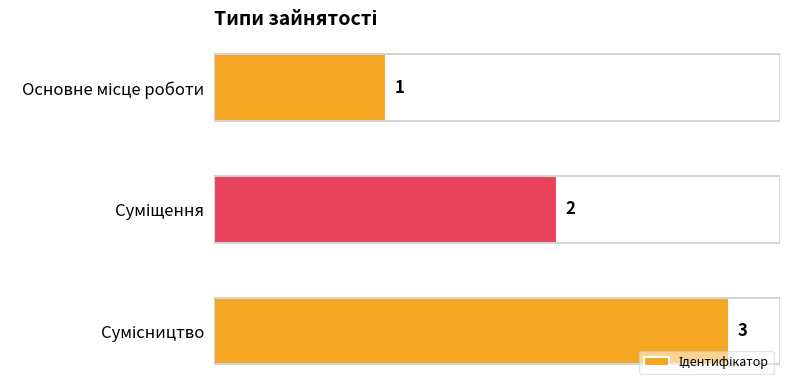

What is the maximum value shown in the chart?

3